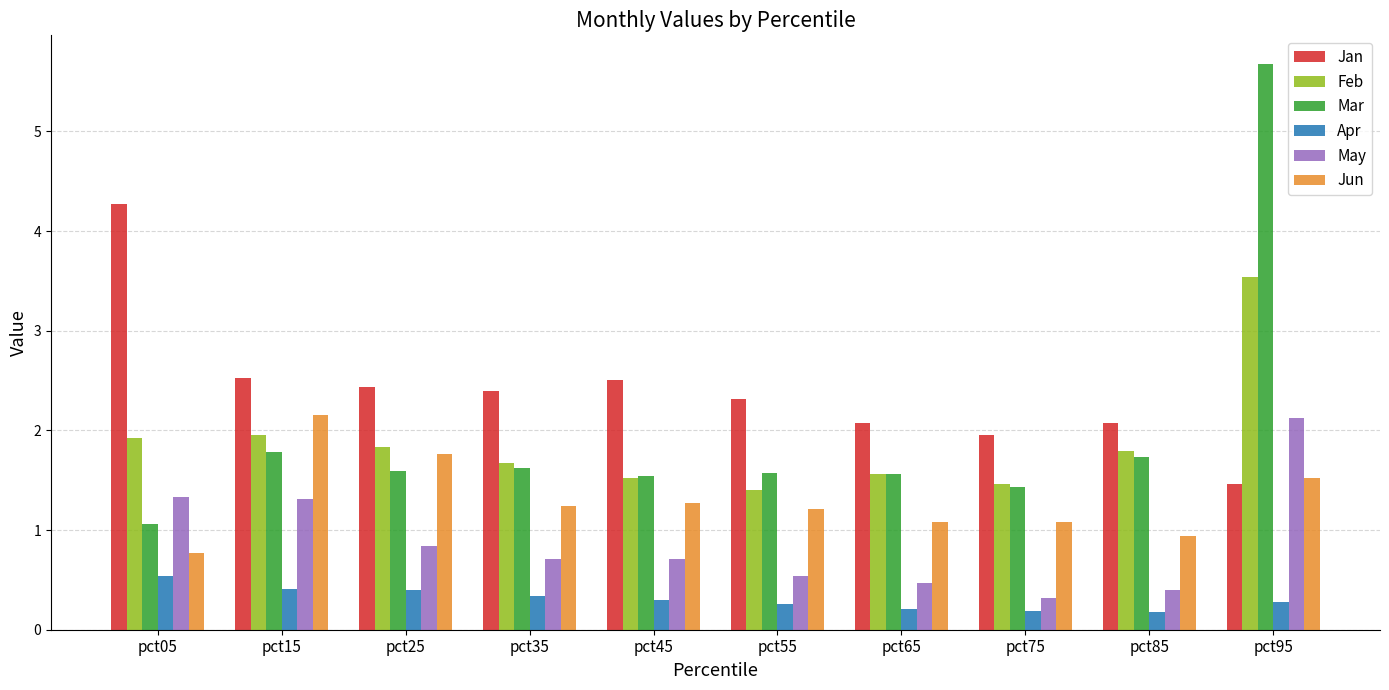

What are all the series names shown in the legend?

Jan, Feb, Mar, Apr, May, Jun